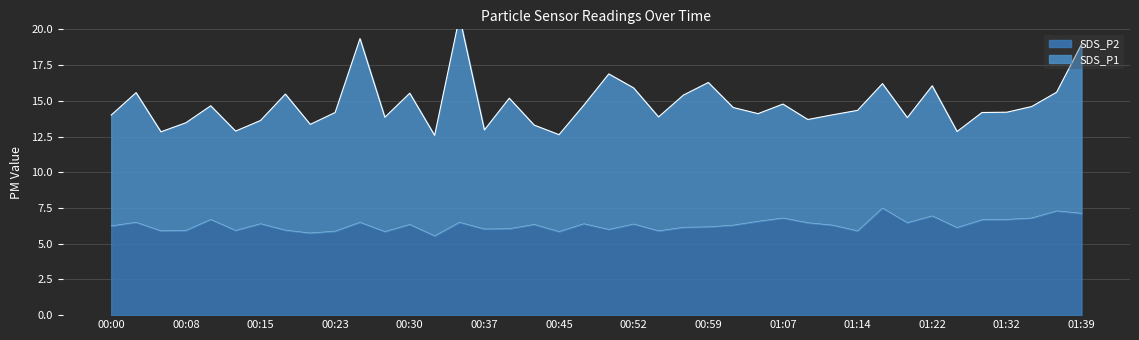

Does the chart display data point markers on the line(s)?

No